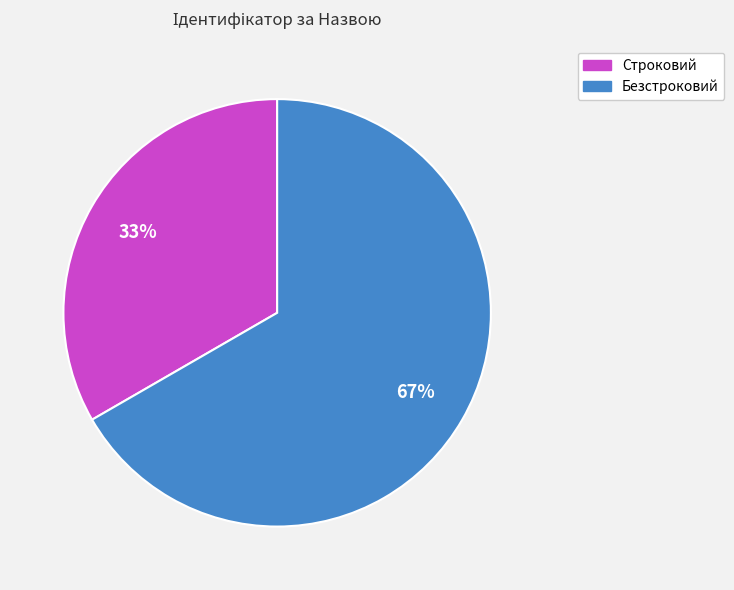

The Безстроковий slice represents 80% of the pie. True or false?

False